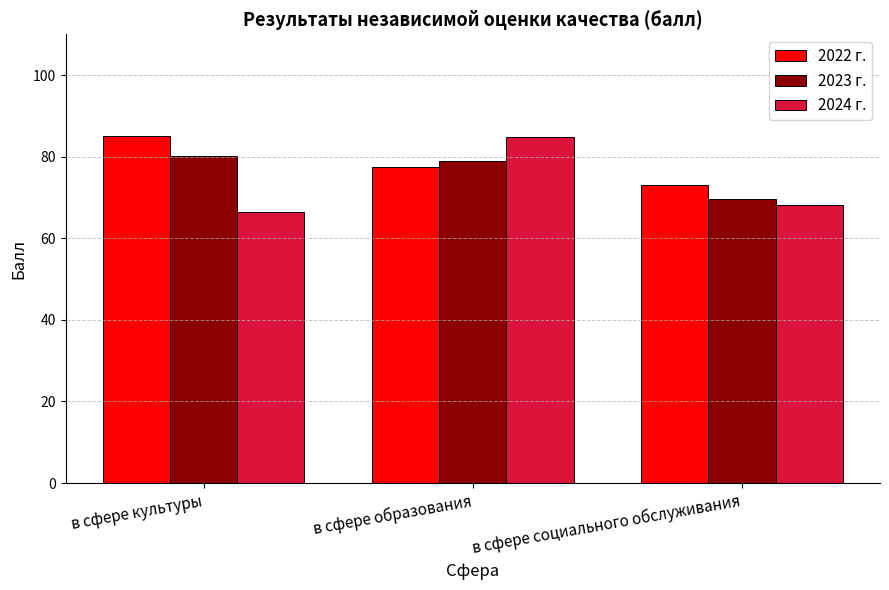

Is it true that 2022 г. equals 77.5 at в сфере образования?

True